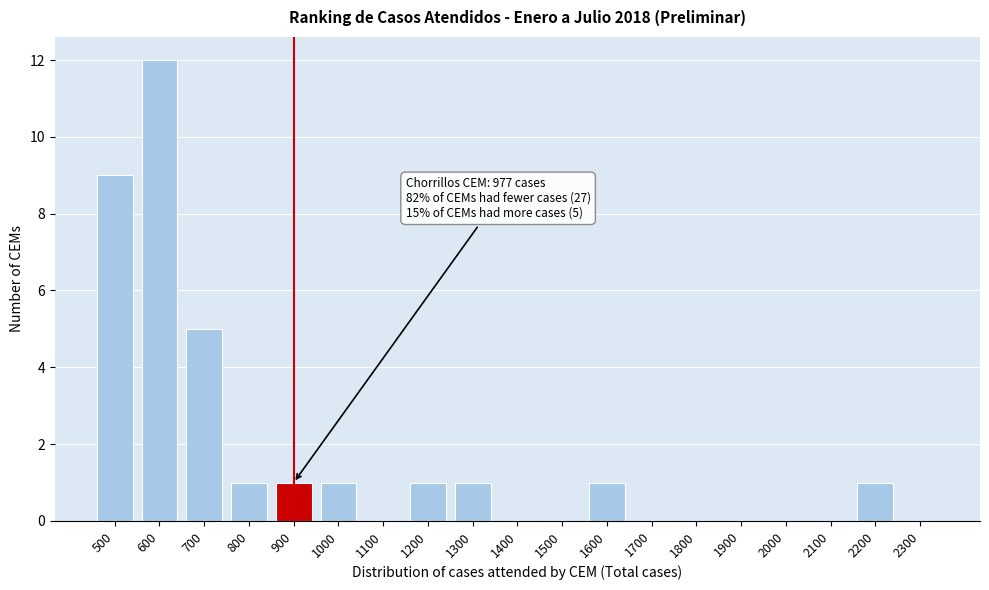

Reading left to right, extract all data points from this chart.

500=9	600=12	700=5	800=1	900=1	1000=1	1100=0	1200=1	1300=1	1400=0	1500=0	1600=1	1700=0	1800=0	1900=0	2000=0	2100=0	2200=1	2300=0